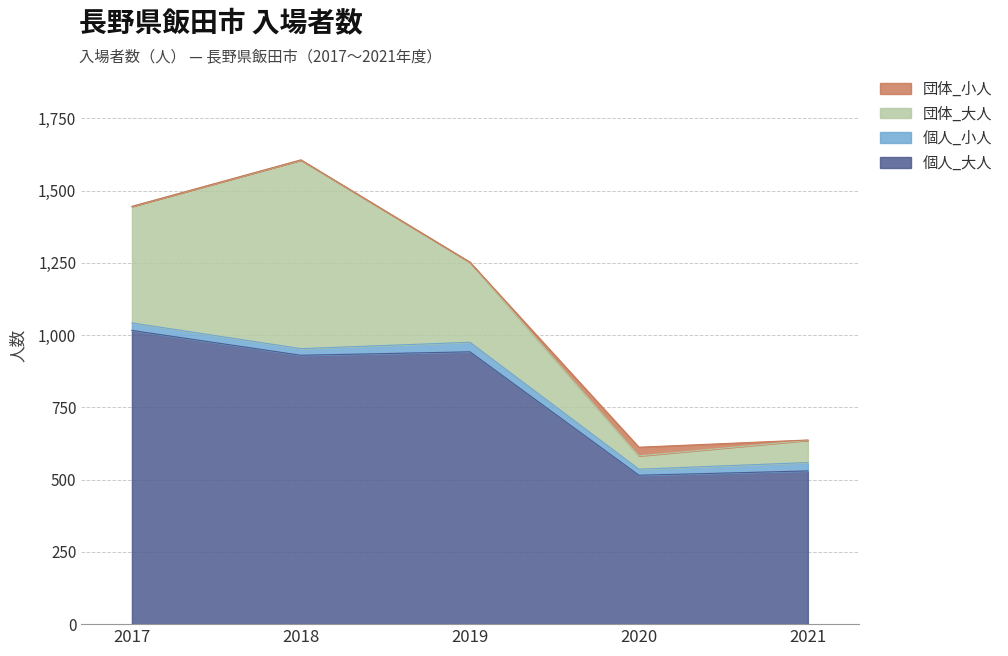

Does the chart display data point markers on the line(s)?

No